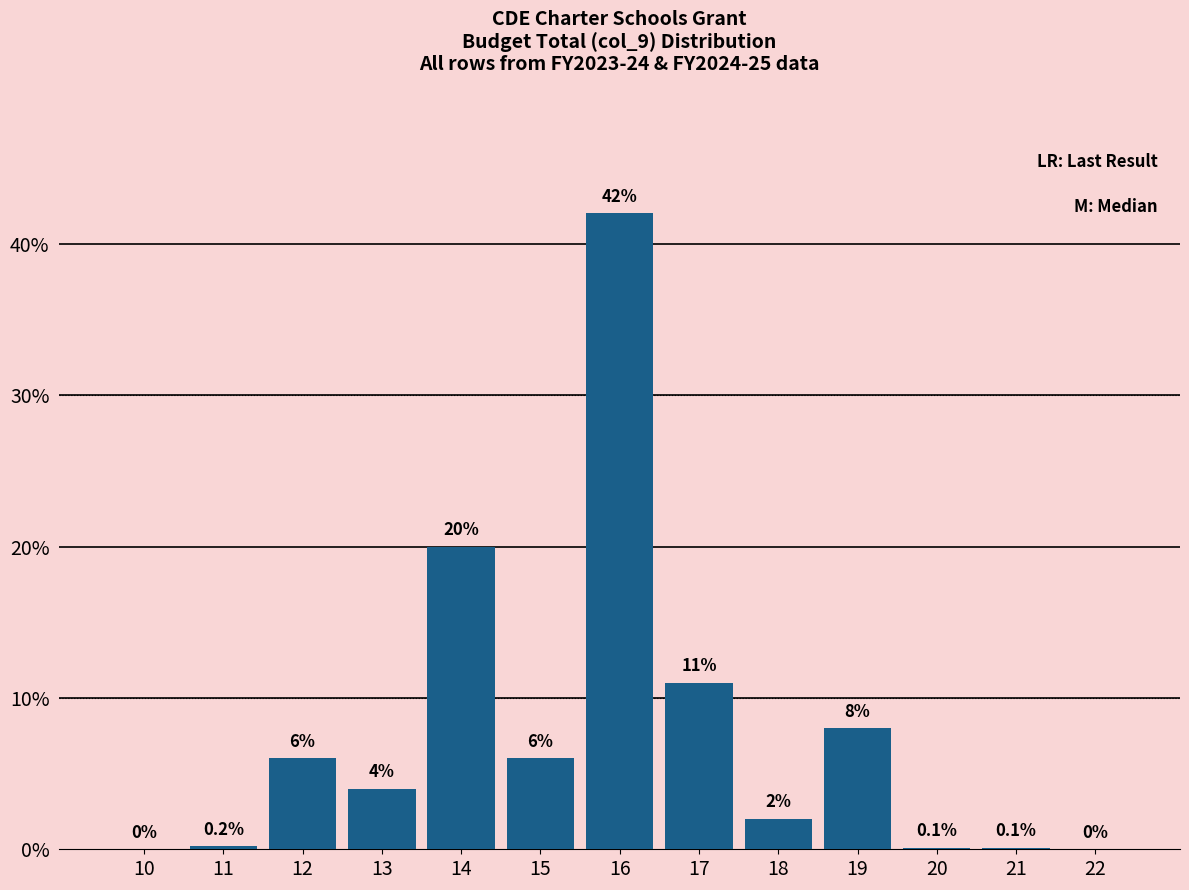

Reading right to left, list all the values displayed in this chart.

22=0.0	21=0.1	20=0.1	19=8.0	18=2.0	17=11.0	16=42.0	15=6.0	14=20.0	13=4.0	12=6.0	11=0.2	10=0.0